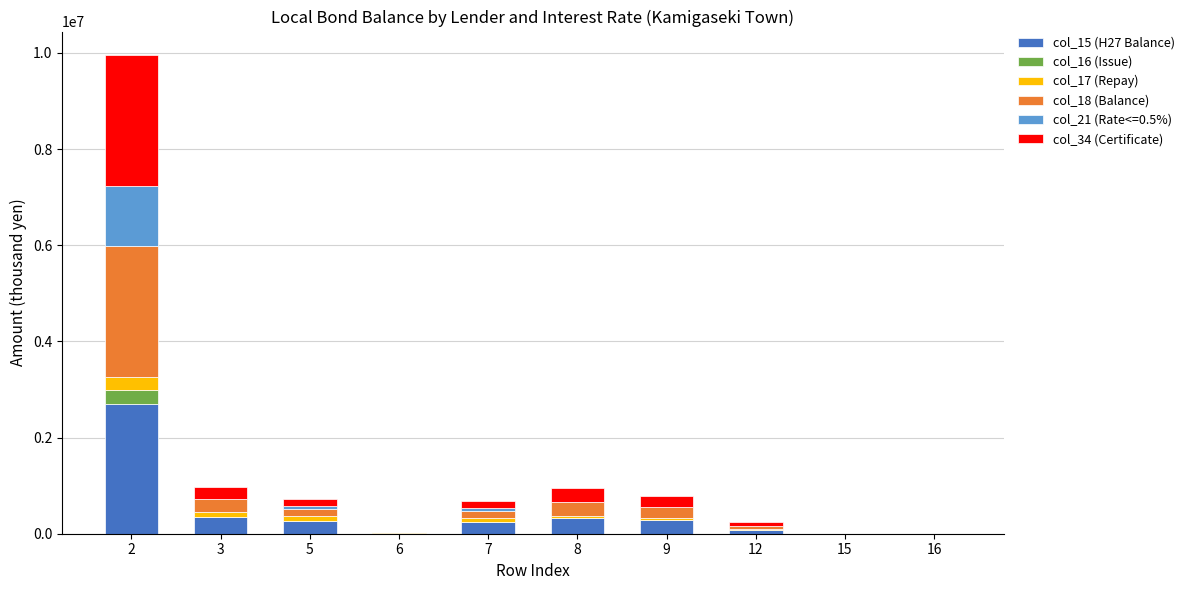

Does the chart contain stacked bars?

Yes